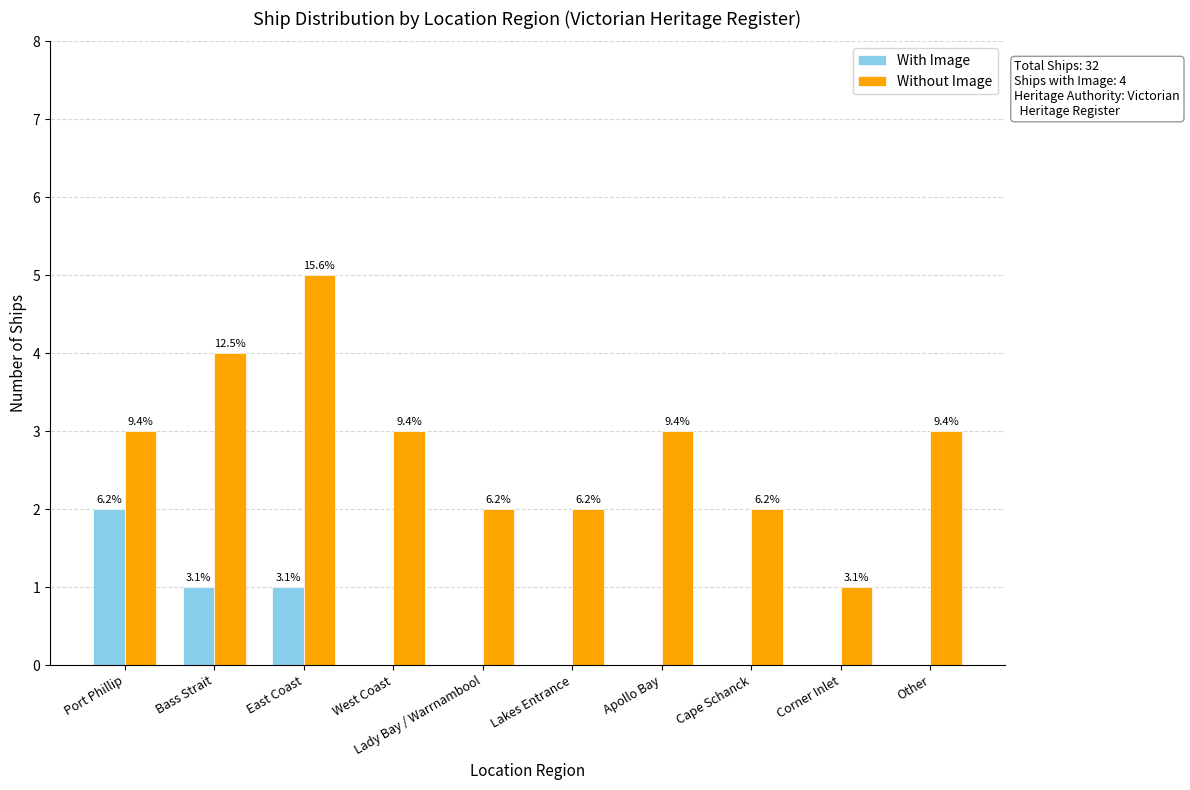

What is the total value across all series at East Coast?

6